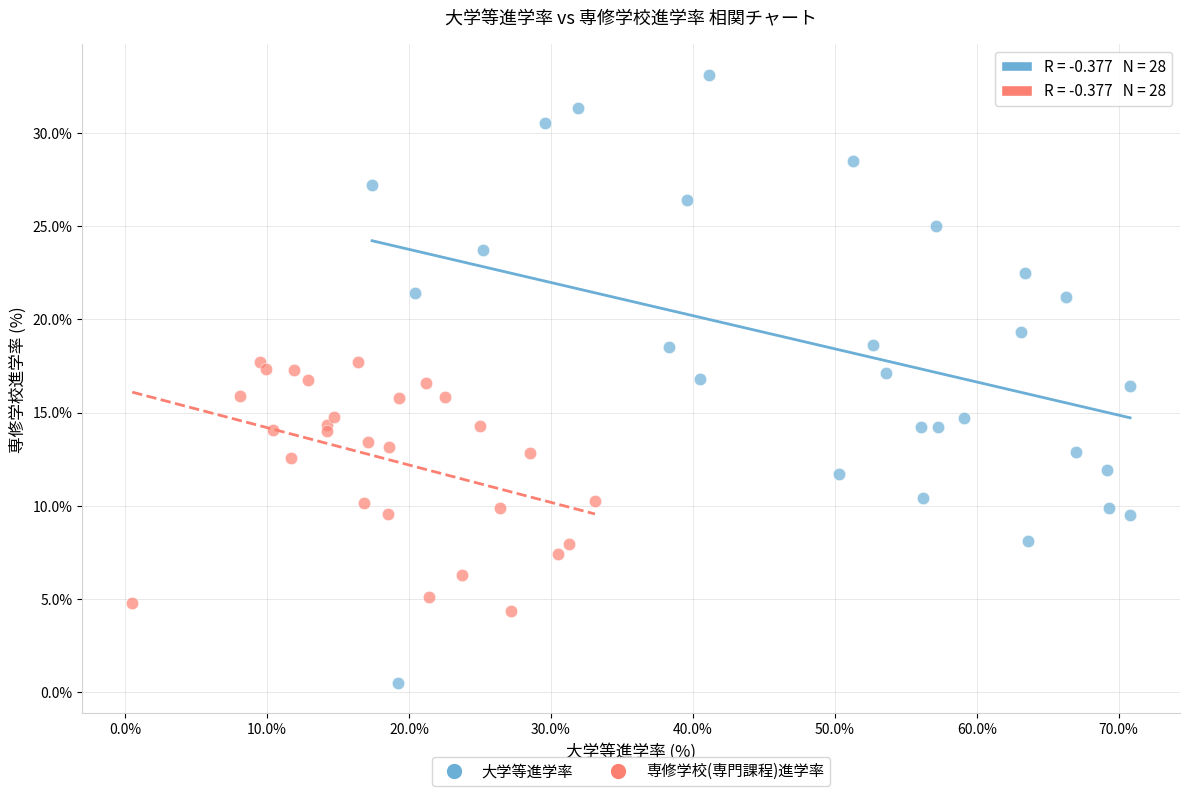

Which series has the widest spread of Y values?

大学等進学率